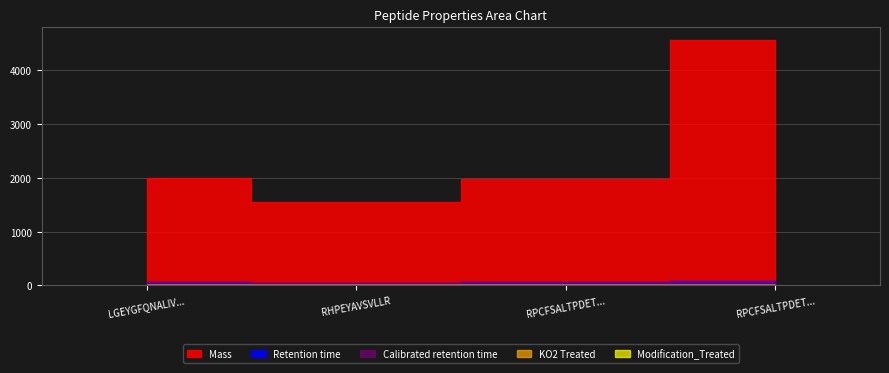

Rank the categories by Mass value from highest to lowest.

RPCFSALTPDETYVPKAFDEKLFTFHADICTLPDTEK, LGEYGFQNALIVRYTR, RPCFSALTPDETYVPK, RHPEYAVSVLLR